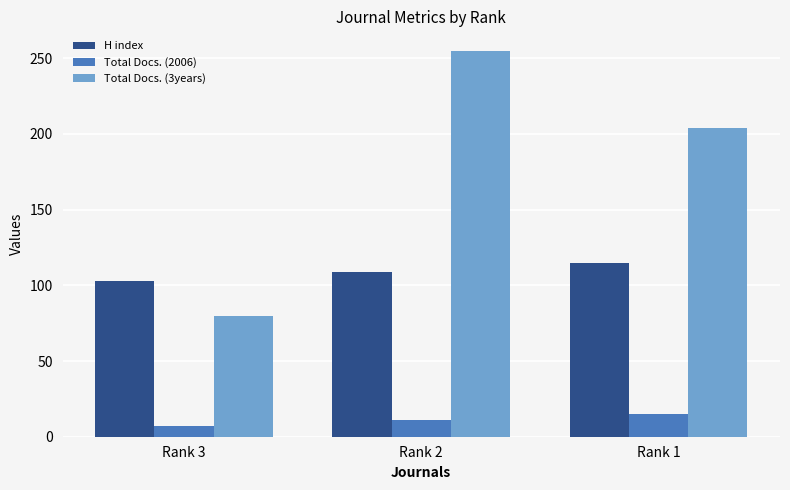

At how many categories does at least one series exceed 114?

2